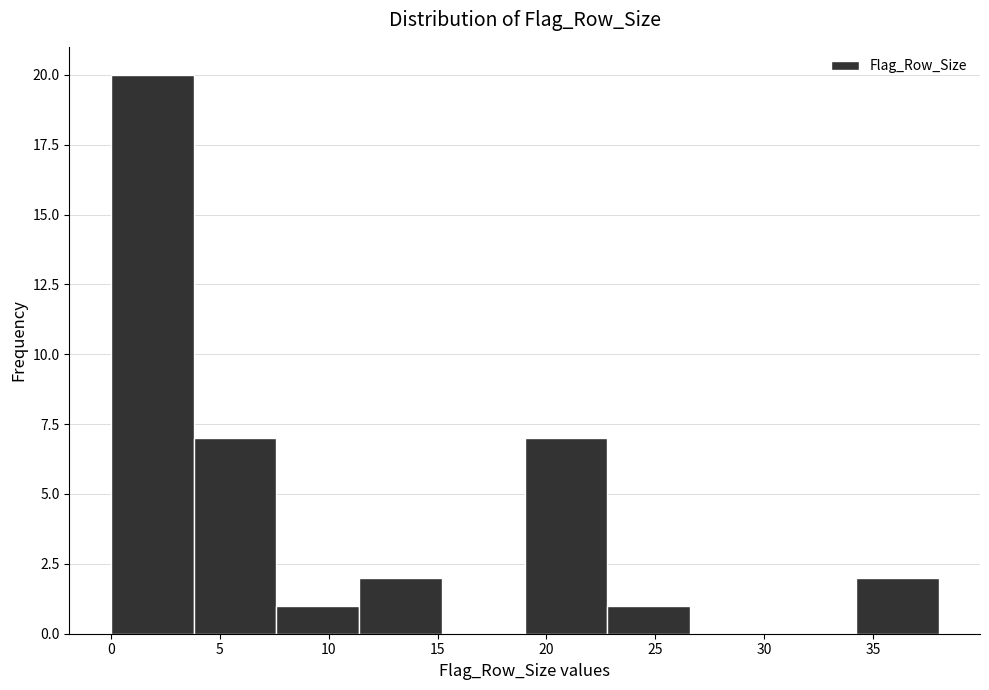

Reading left to right, list every bar in this chart as the range it spans on the x-axis followed by its height. Neither the bar edges nor the heights are printed on the chart, so give them approximately, as read against the axes.

0.0 to 3.8: 20
3.8 to 7.6: 7
7.6 to 11.4: 1
11.4 to 15.2: 2
15.2 to 19.0: 0
19.0 to 22.8: 7
22.8 to 26.6: 1
26.6 to 30.4: 0
30.4 to 34.2: 0
34.2 to 38.0: 2